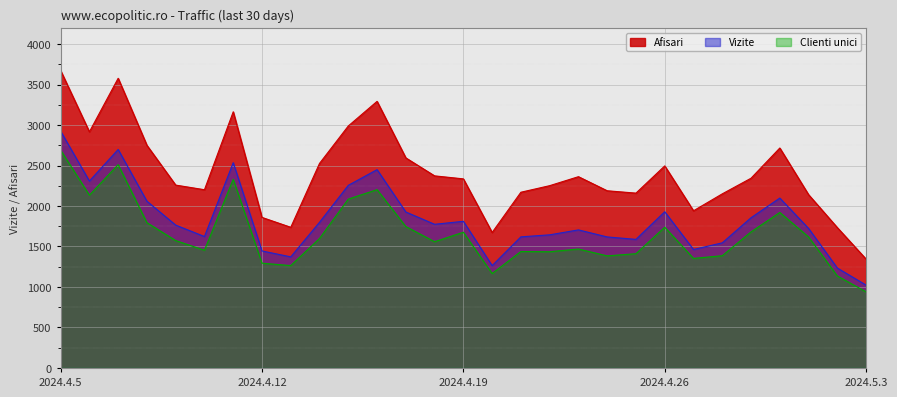

Which series has the largest range (max minus min)?

Afisari